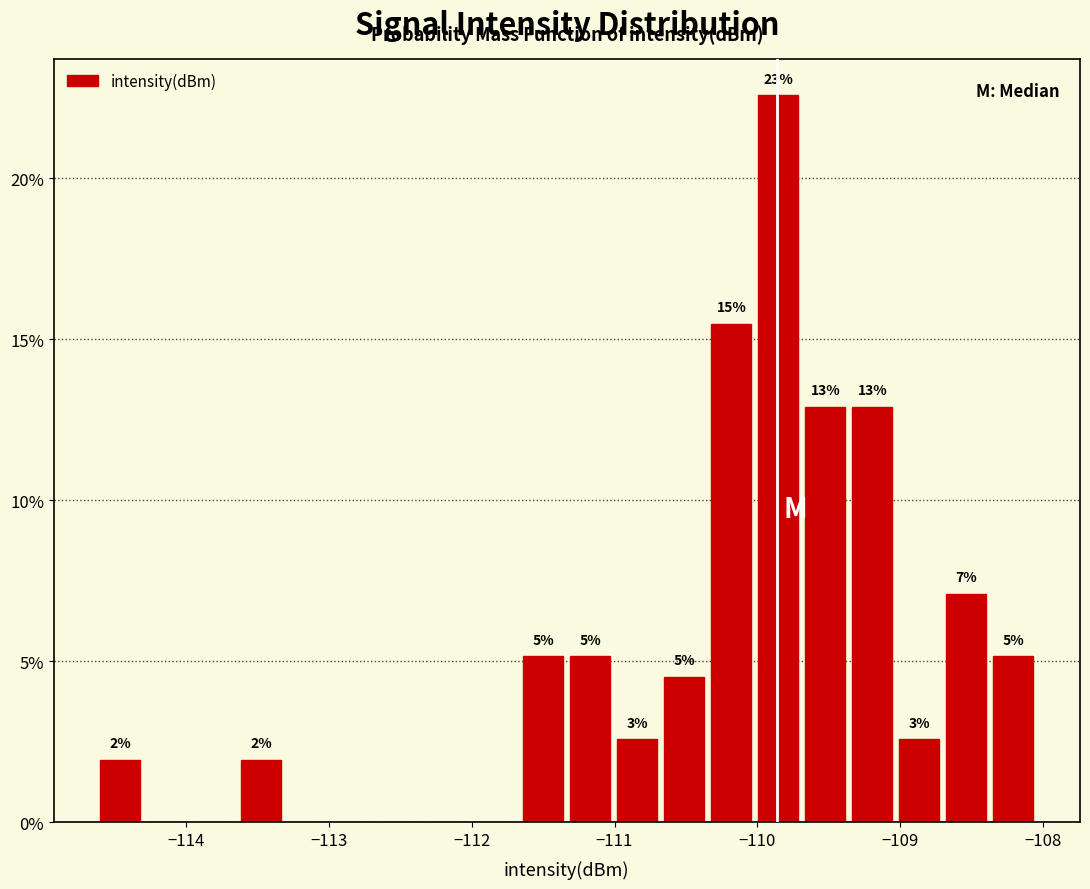

Read against the x-axis, roughly where is the centre of the tallest bar?

-109.9